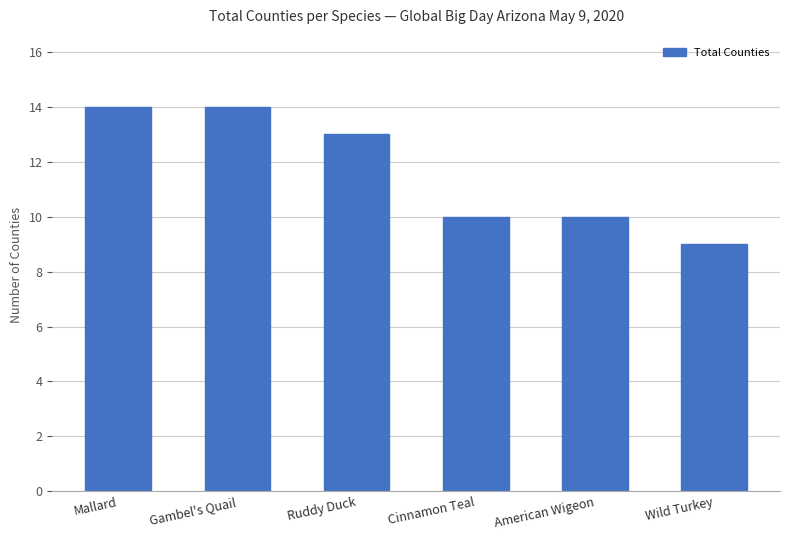

Which category has the lowest value across all series?

Wild Turkey